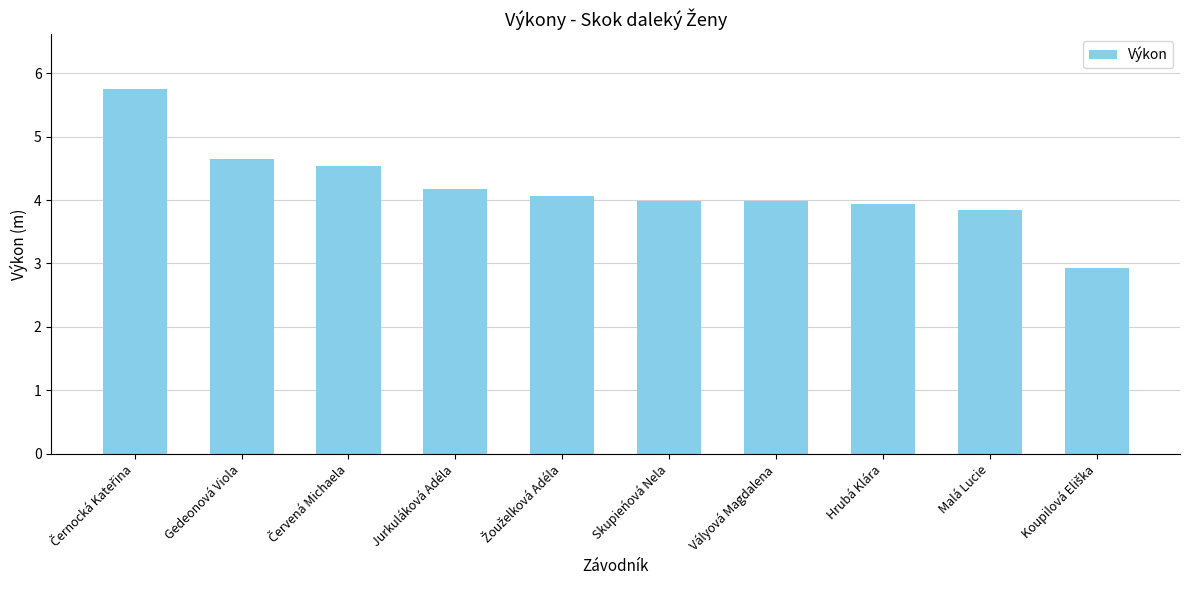

What is the label of the 3rd bar from the right?

Hrubá Klára